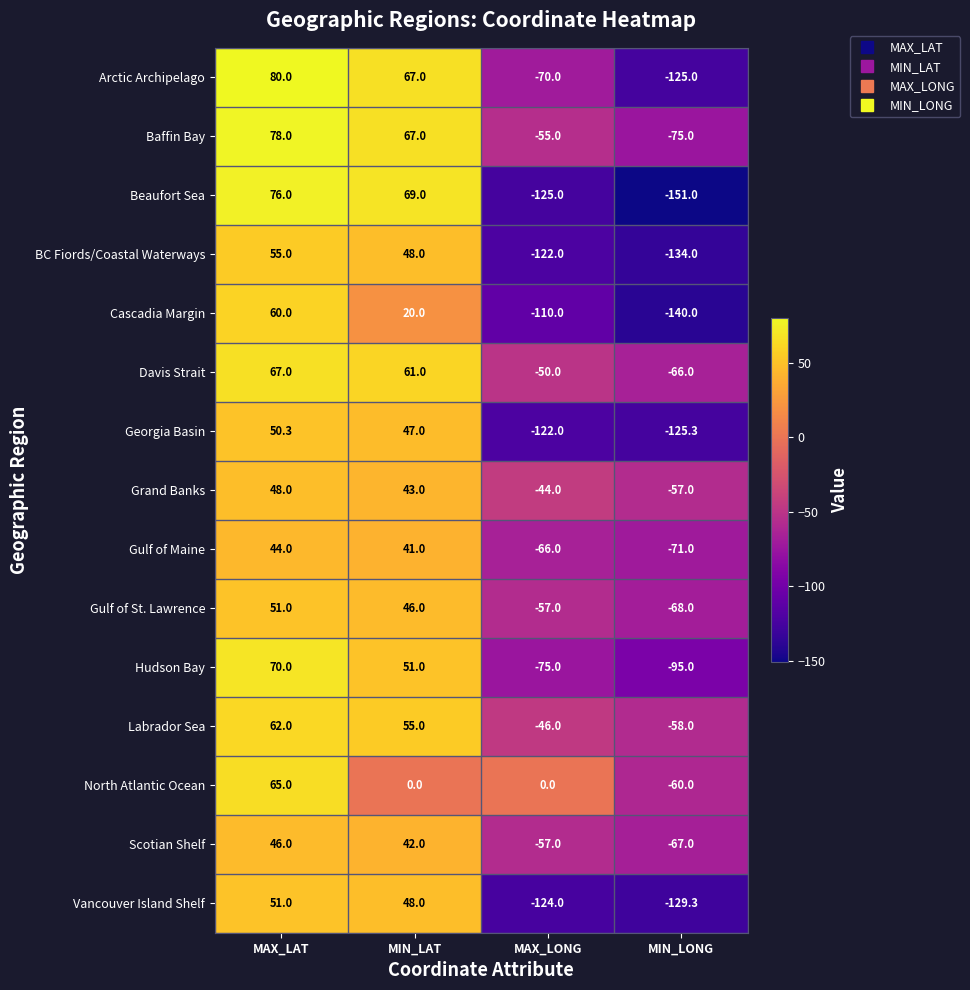

What is the difference between the Scotian Shelf values at MIN_LONG and MAX_LONG?

10.0